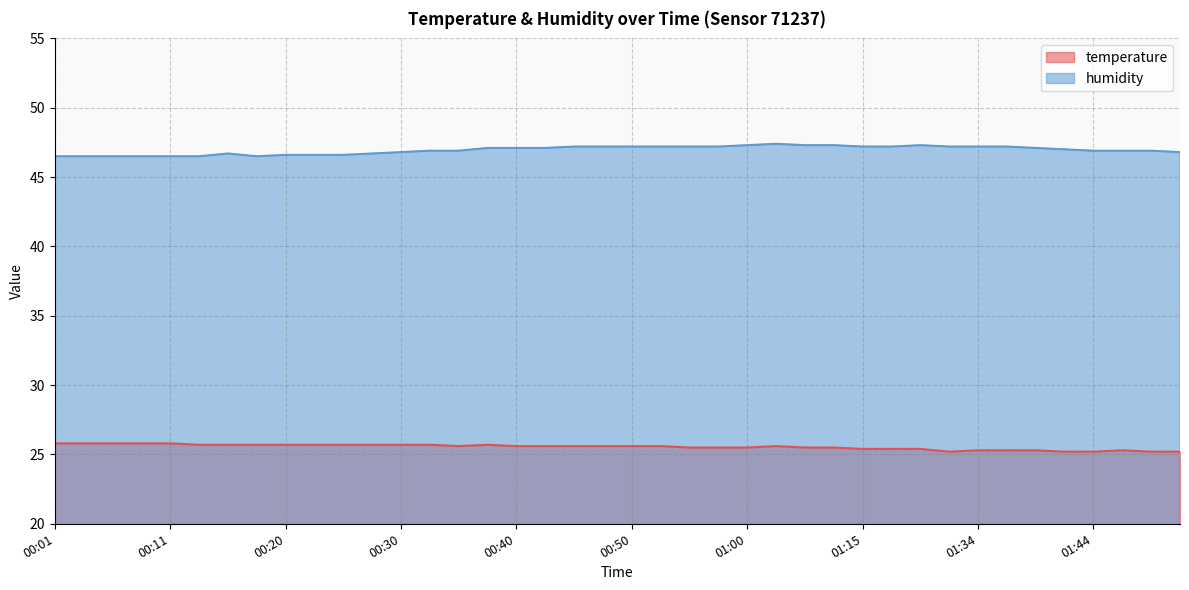

The value of temperature at 00:25 is 25.7. True or false?

True